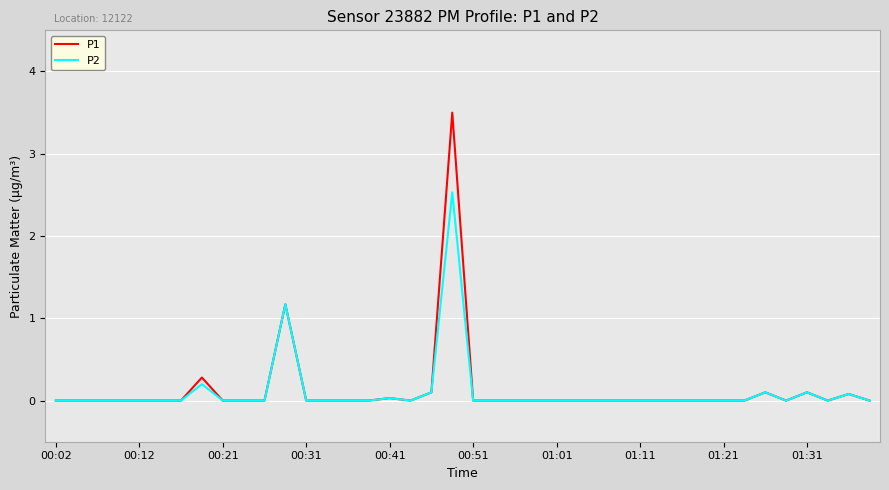

Rank the series by their maximum value, from highest to lowest.

P1, P2